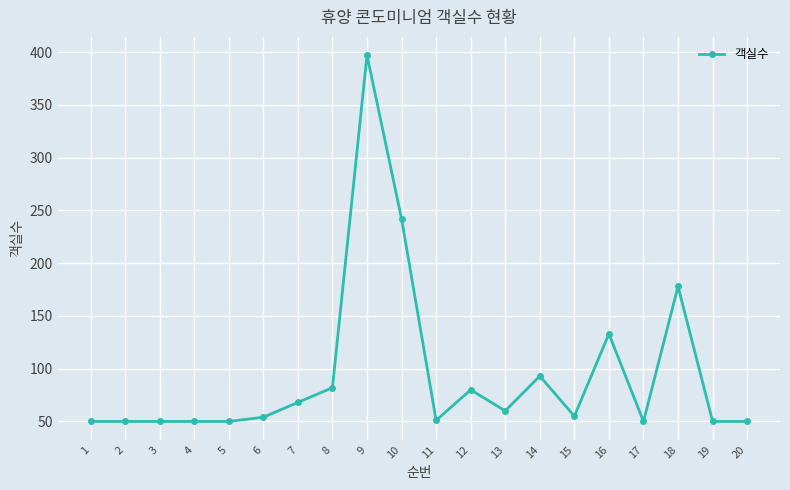

What is the average value?

95